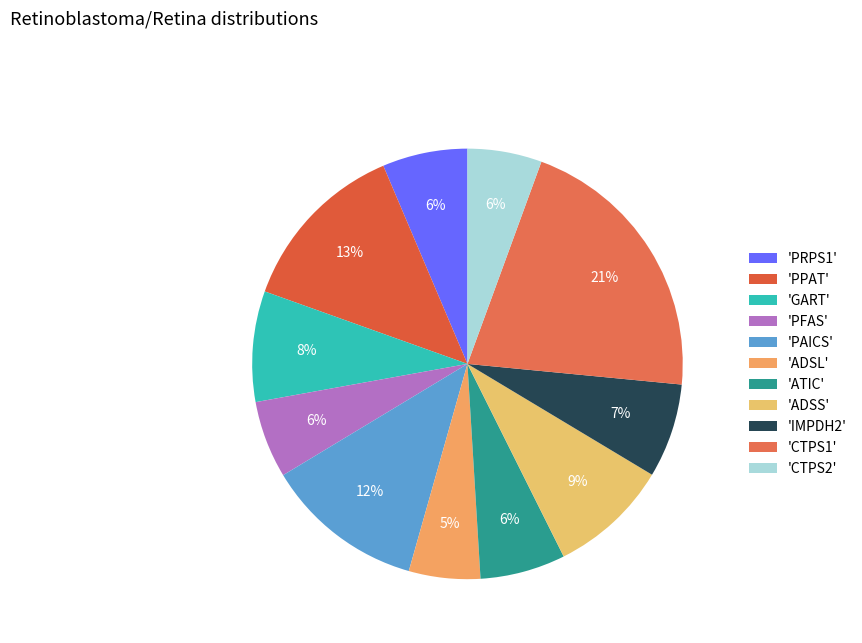

To the nearest percent, what is the average slice percentage?

9%